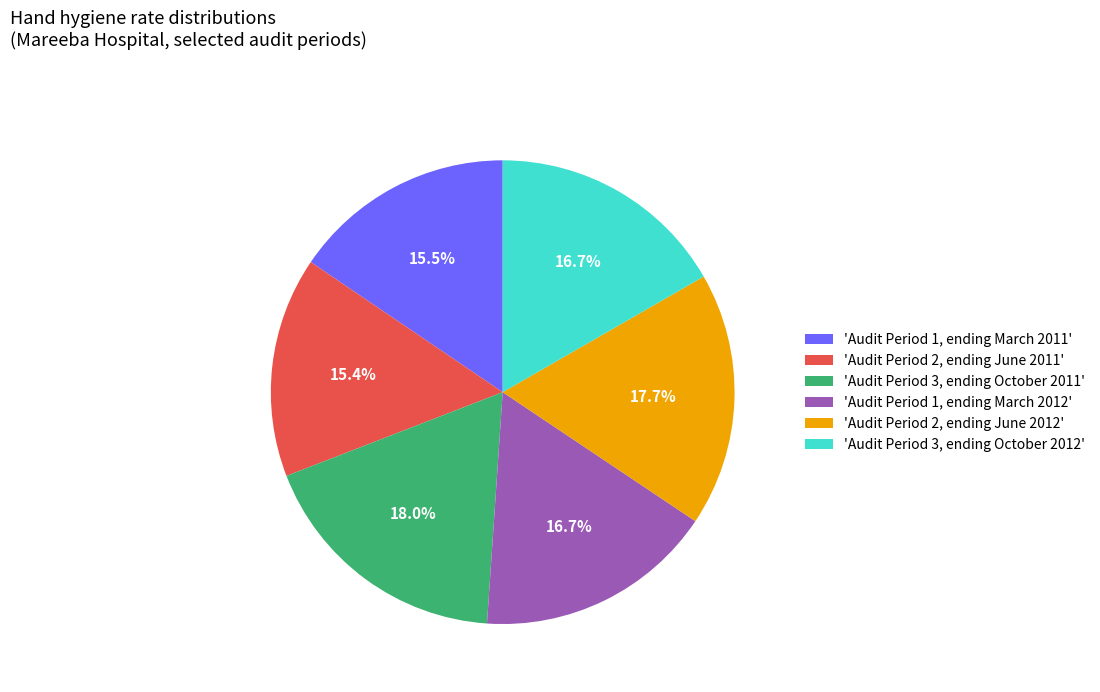

What percentage do 'Audit Period 3, ending October 2012' and 'Audit Period 2, ending June 2012' together represent?

34.4%